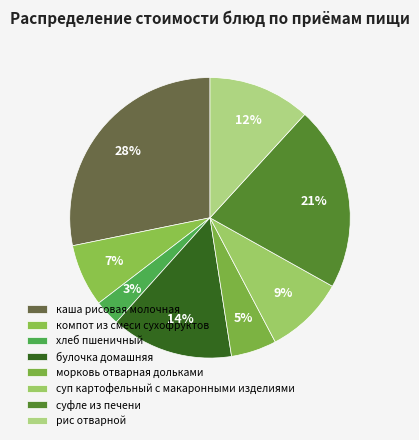

Which category has the biggest portion of the pie?

каша рисовая молочная